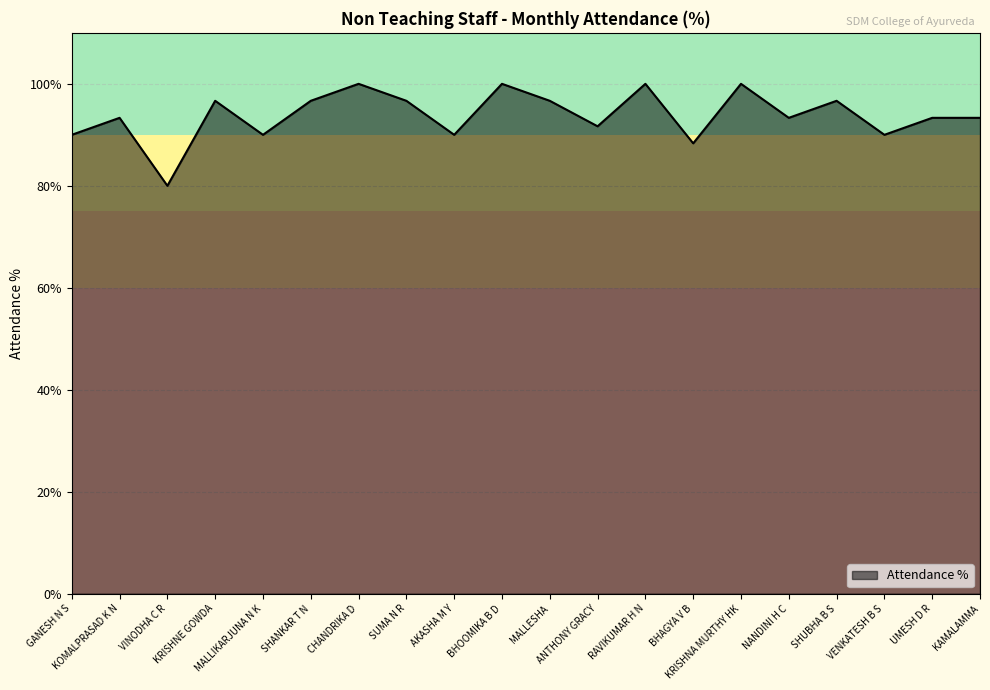

Reading right to left, what are all the values shown in this chart?

KAMALAMMA=93.3	UMESH D R=93.3	VENKATESH B S=90.0	SHUBHA B S=96.7	NANDINI H C=93.3	KRISHNA MURTHY HK=100.0	BHAGYA V B=88.3	RAVIKUMAR H N=100.0	ANTHONY GRACY=91.7	MALLESHA=96.7	BHOOMIKA B D=100.0	AKASHA M Y=90.0	SUMA N R=96.7	CHANDRIKA D=100.0	SHANKAR T N=96.7	MALLIKARJUNA N K=90.0	KRISHNE GOWDA=96.7	VINODHA C R=80.0	KOMALPRASAD K N=93.3	GANESH N S=90.0